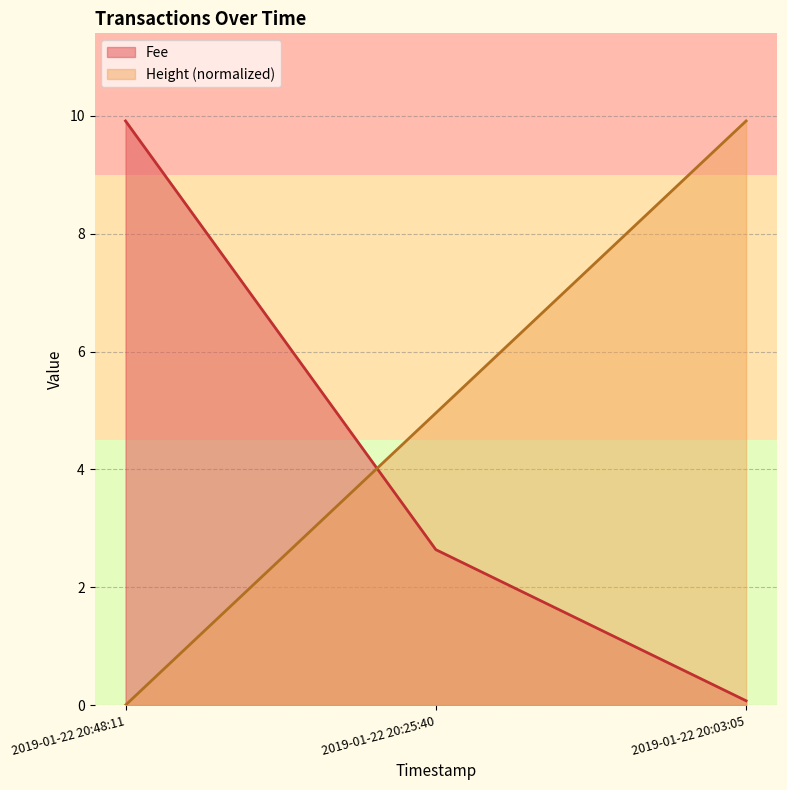

At 2019-01-22 20:25:40, list the series in order from largest to smallest.

Height (normalized), Fee